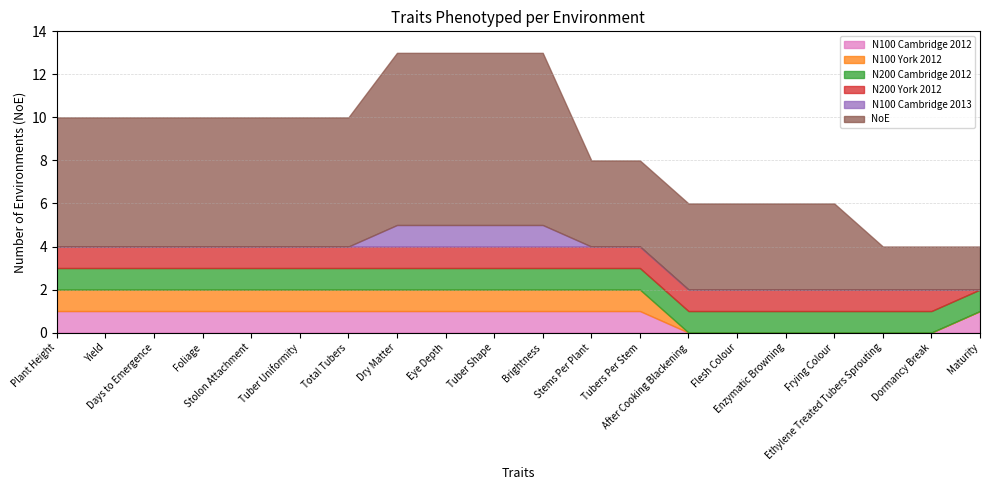

Where does the NoE series first go above 6?

Dry Matter